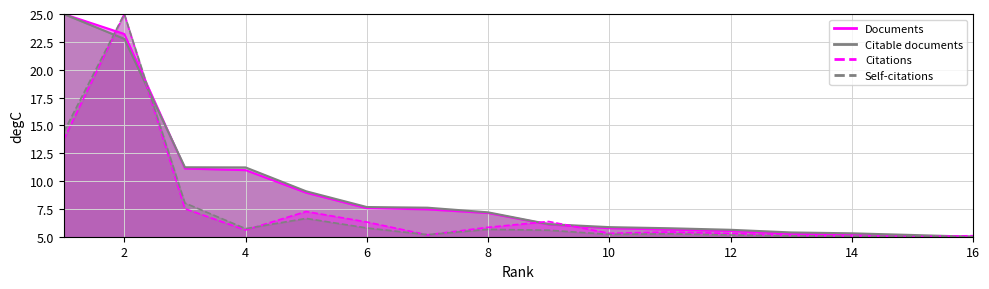

At which label does Documents first exceed 7?

1